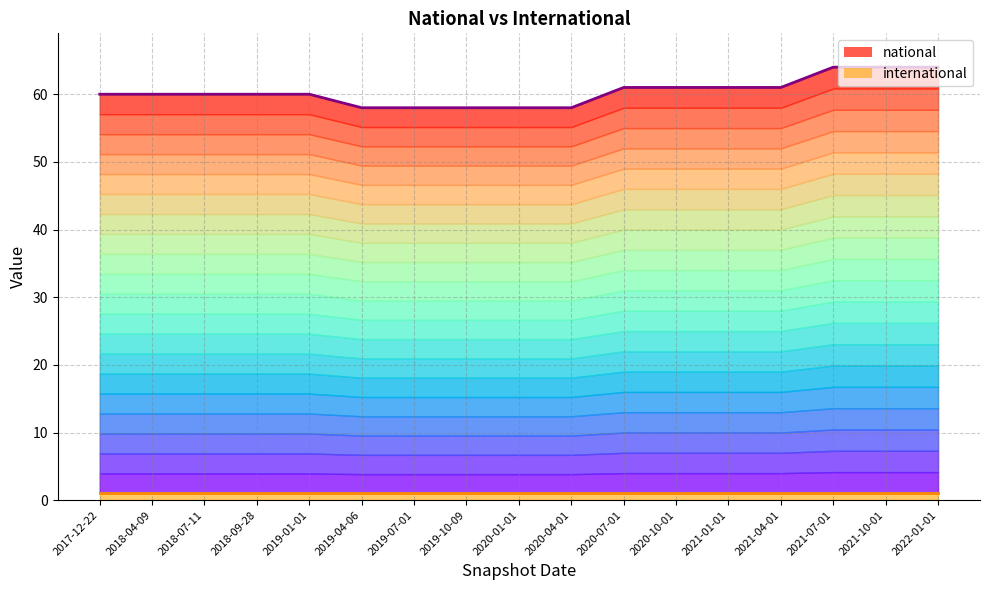

Rank the categories by value from lowest to highest.

2019-04-06, 2019-07-01, 2019-10-09, 2020-01-01, 2020-04-01, 2017-12-22, 2018-04-09, 2018-07-11, 2018-09-28, 2019-01-01, 2020-07-01, 2020-10-01, 2021-01-01, 2021-04-01, 2021-07-01, 2021-10-01, 2022-01-01